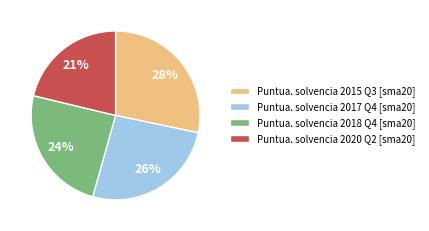

What is the largest slice in the pie chart?

Puntua. solvencia 2015 Q3 [sma20]